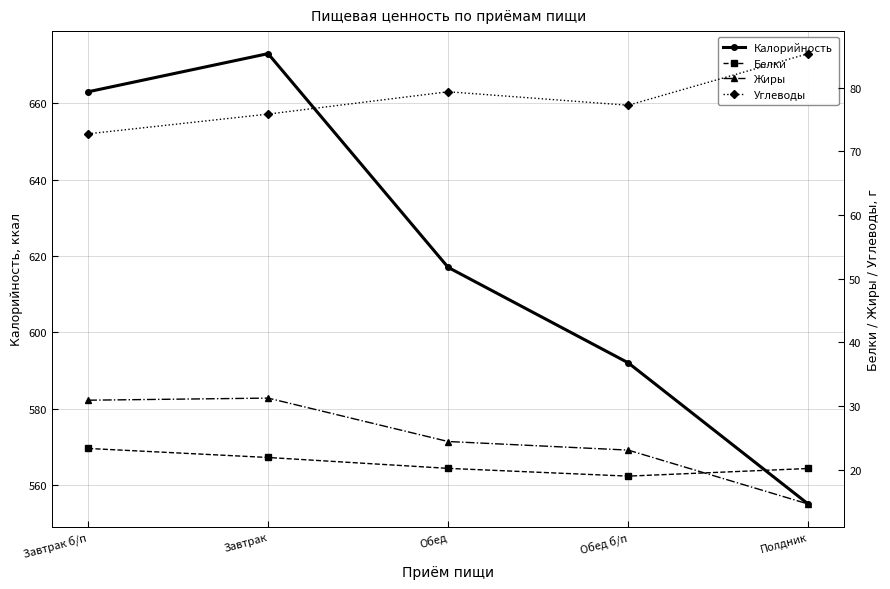

What is the sum of all Углеводы values?

390.6